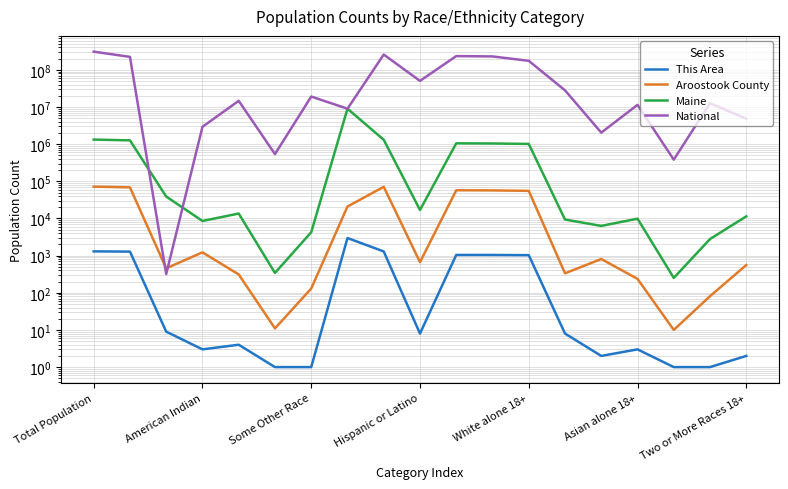

What are all the series names shown in the legend?

This Area, Aroostook County, Maine, National